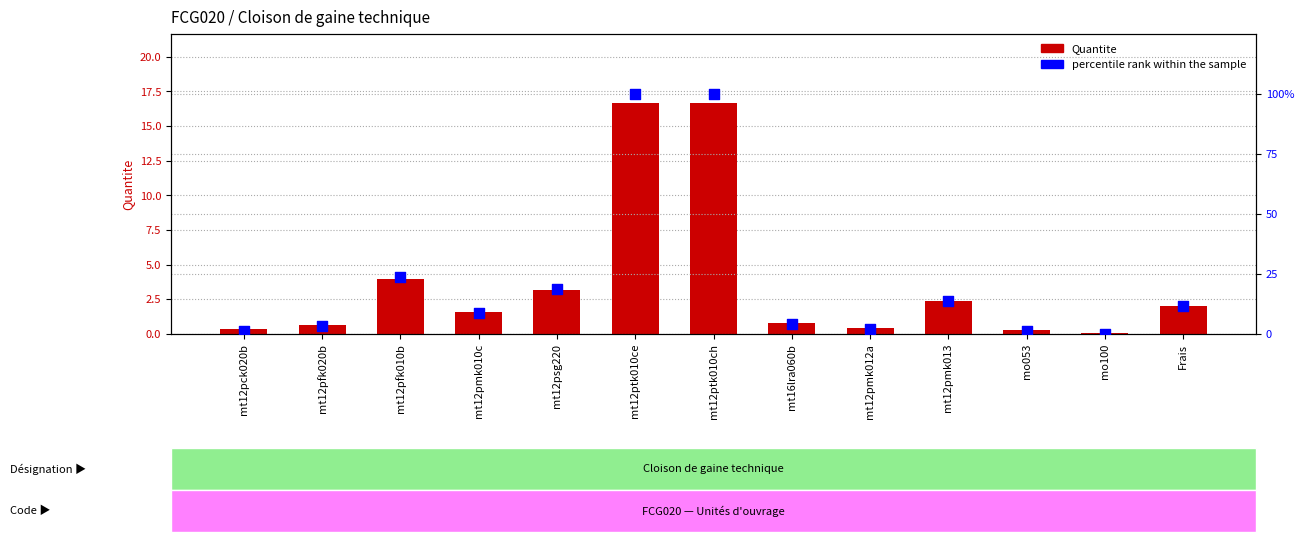

Which series reaches the maximum Y coordinate?

Quantite